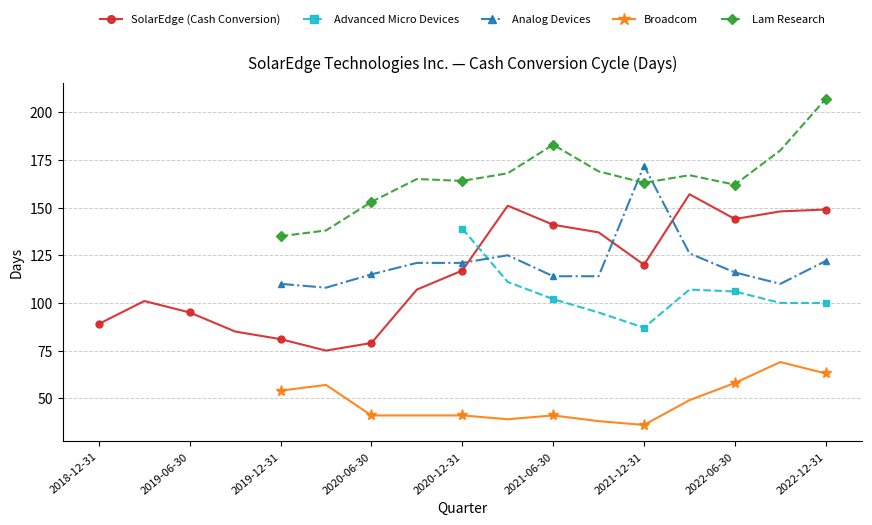

What value does the SolarEdge (Cash Conversion) series have at 2019-03-31?

101